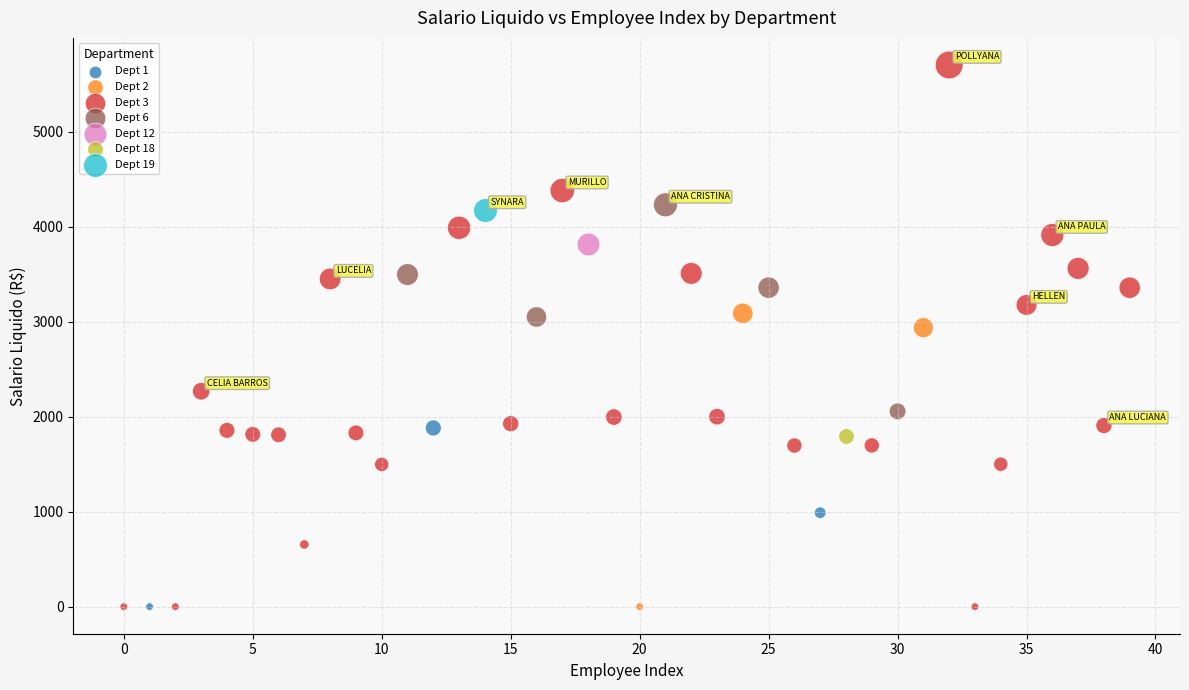

What are all the series names shown in the legend?

Dept 1, Dept 2, Dept 3, Dept 6, Dept 12, Dept 18, Dept 19